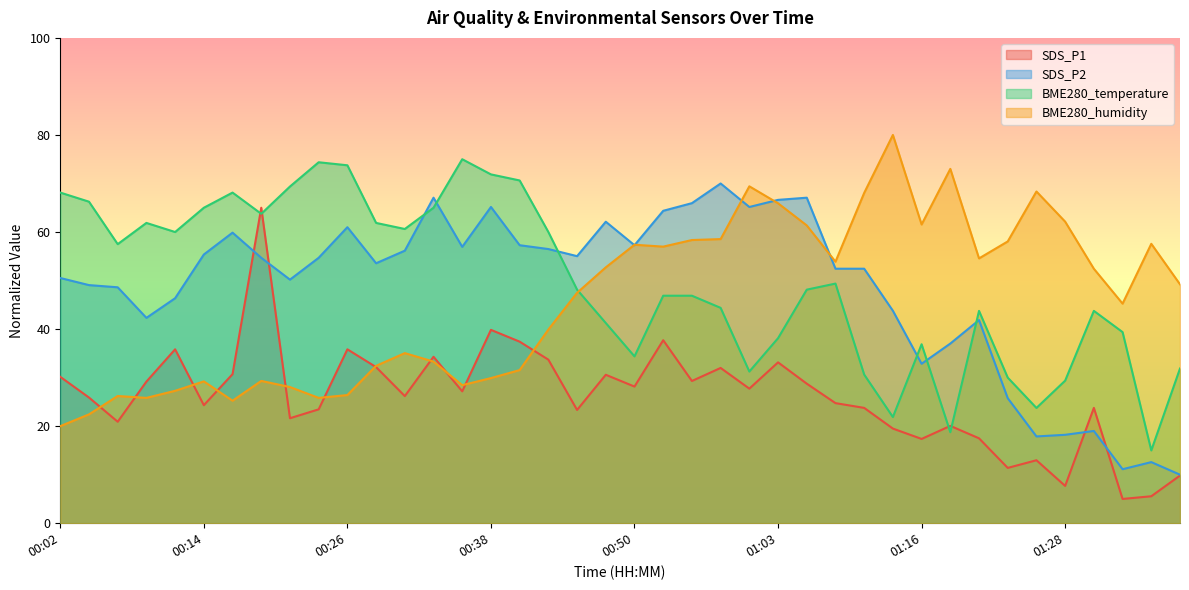

What is the spread (max minus min) of values at 01:18?

54.3